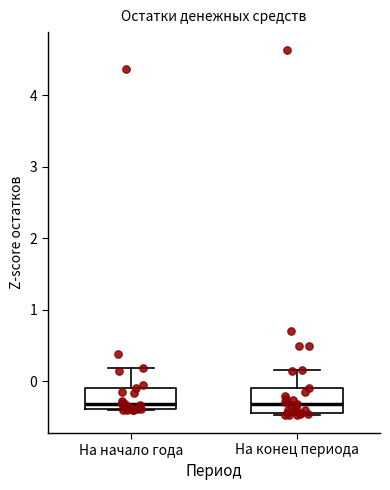

Where is the lower edge of the box for На конец периода on the y-axis? The values are not printed on the chart, so give them approximately, as read against the axis.

-0.4